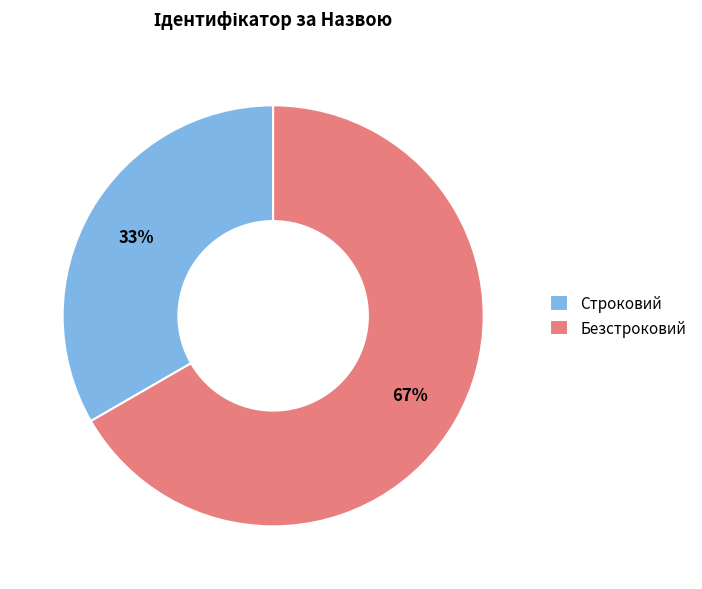

To the nearest percent, what is the combined percentage of Строковий and Безстроковий?

100%